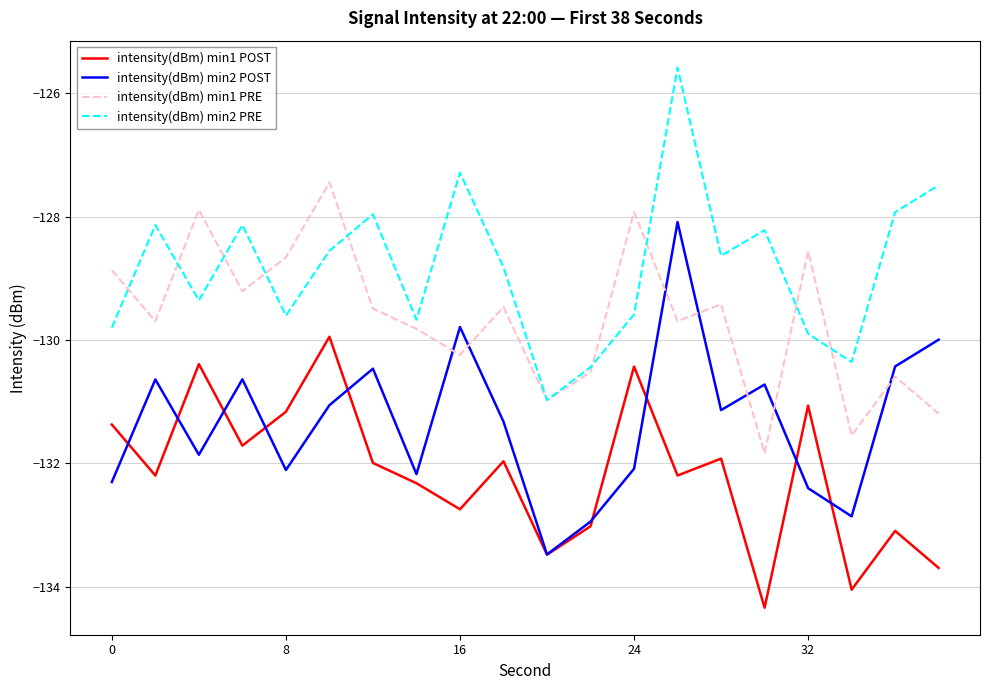

What is the smallest value displayed?

-134.3